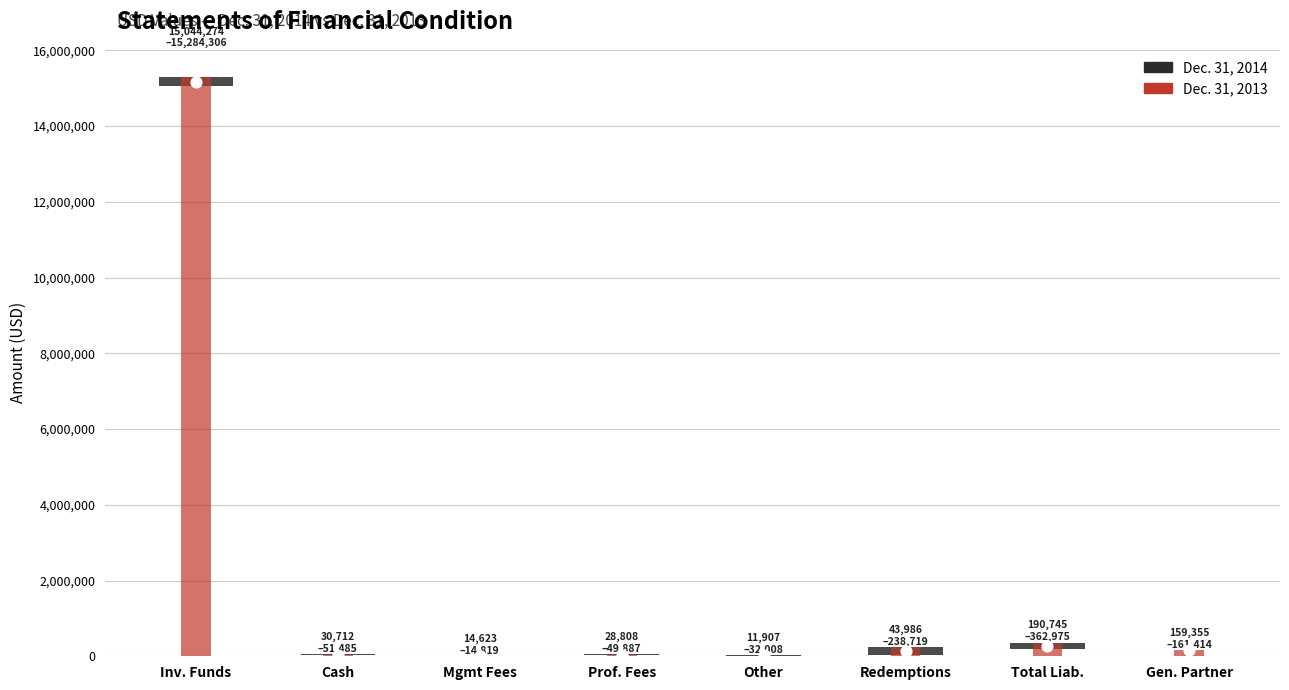

What are all the series names shown in the legend?

Dec. 31, 2014, Dec. 31, 2013